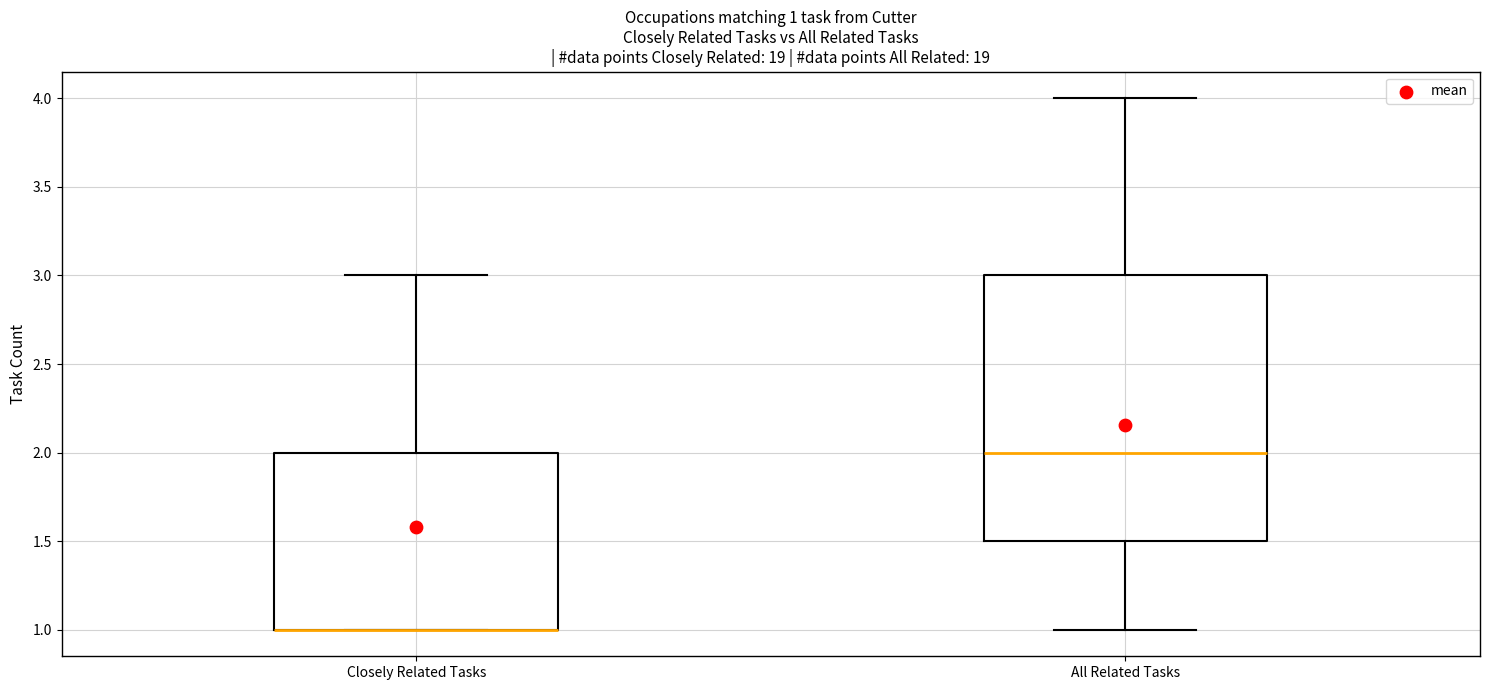

Comparing the boxes themselves (not the whiskers), which one is the tallest?

All Related Tasks